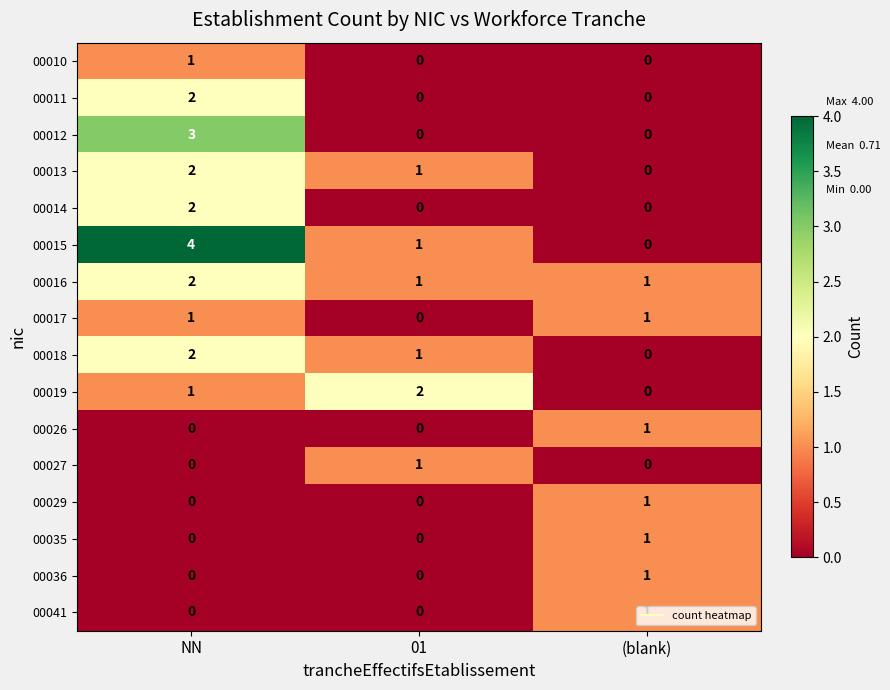

At which category is the sum across all series the highest?

NN